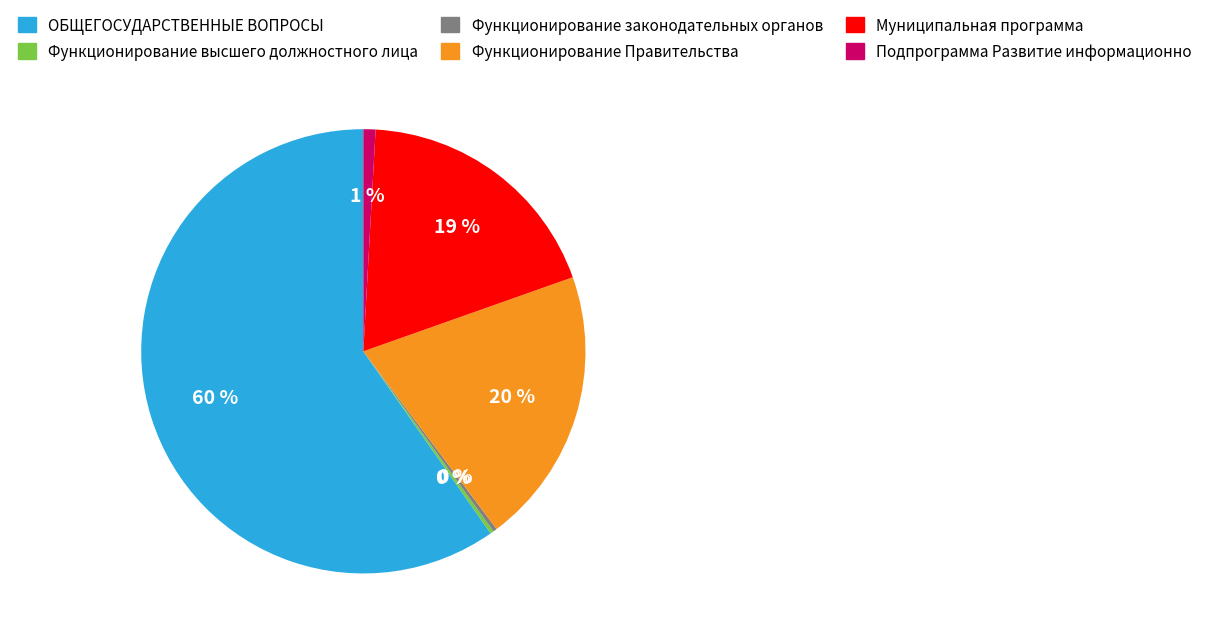

Which has a higher value, Функционирование законодательных органов or Подпрограмма Развитие информационно?

Подпрограмма Развитие информационно